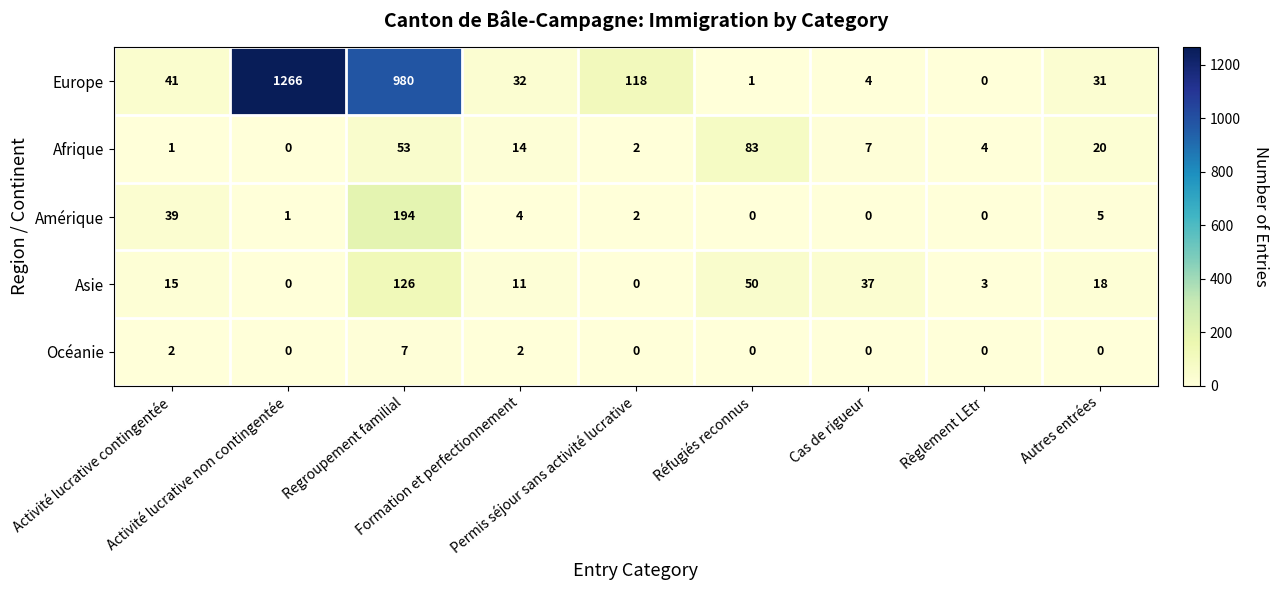

At which category is the sum across all series the highest?

Regroupement familial